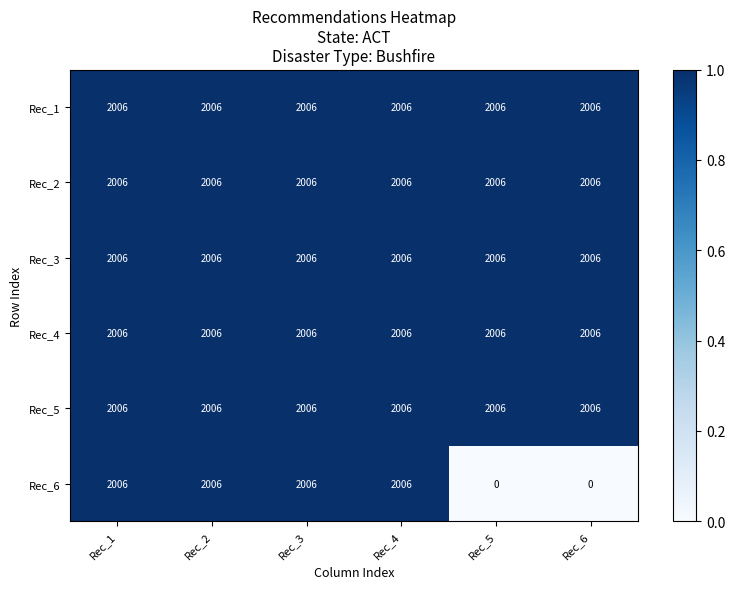

What is the spread (max minus min) of values at Rec_5?

2006